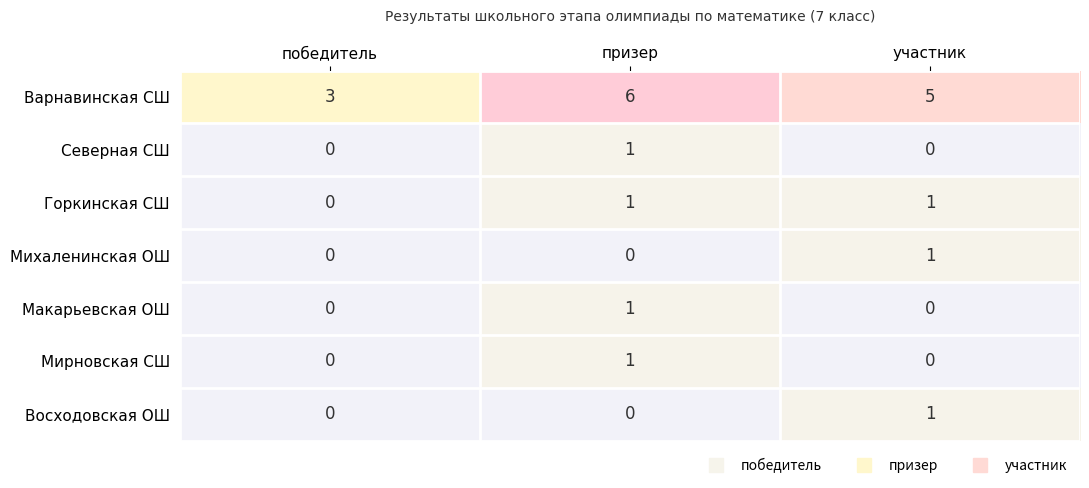

Where does the Варнавинская СШ series first go above 5?

призер